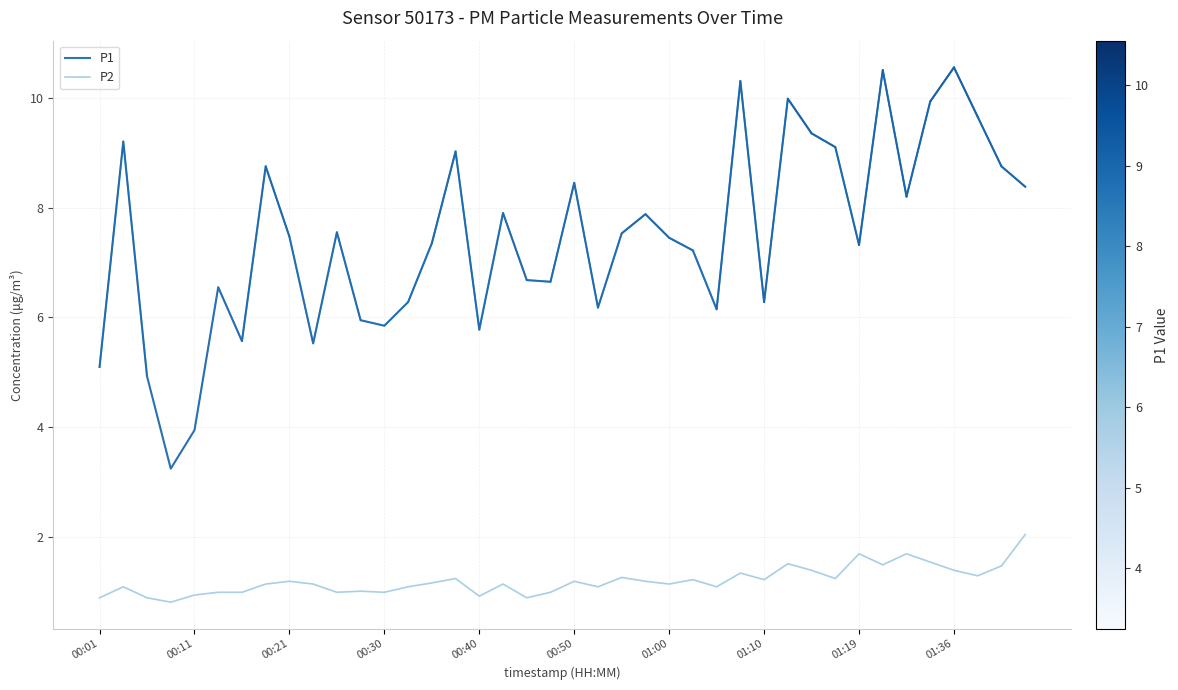

True or false: P1 and P2 intersect in this chart.

False